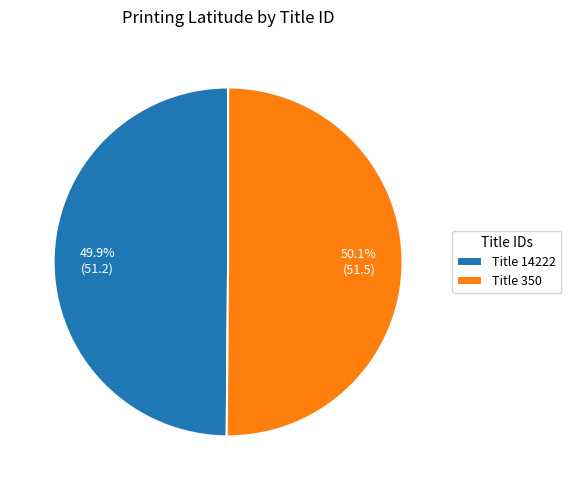

Is there any slice that represents more than half of the pie?

Yes